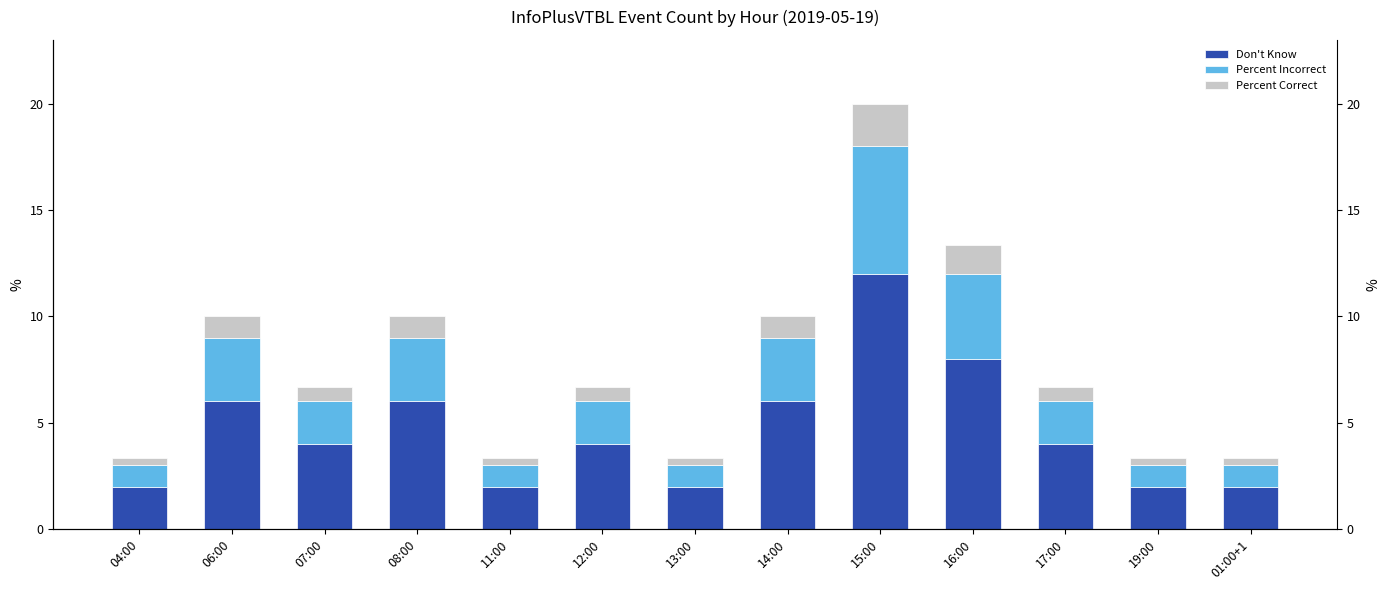

Does the chart contain any negative values?

No